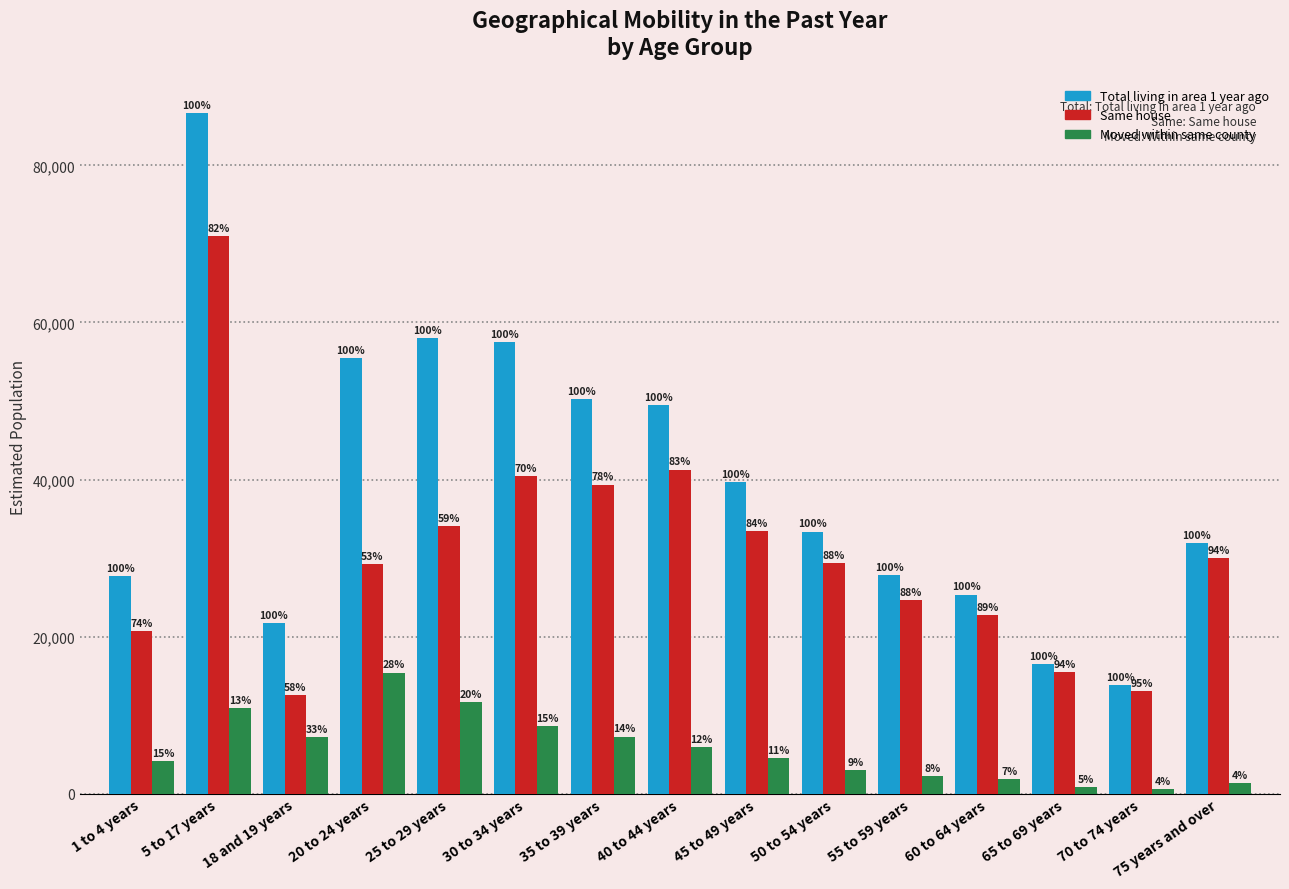

At which label does Same house first exceed 29356?

5 to 17 years